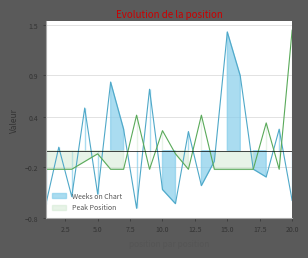

Is the value of Weeks on Chart at 11 greater than the value of Peak Position at 14?

No